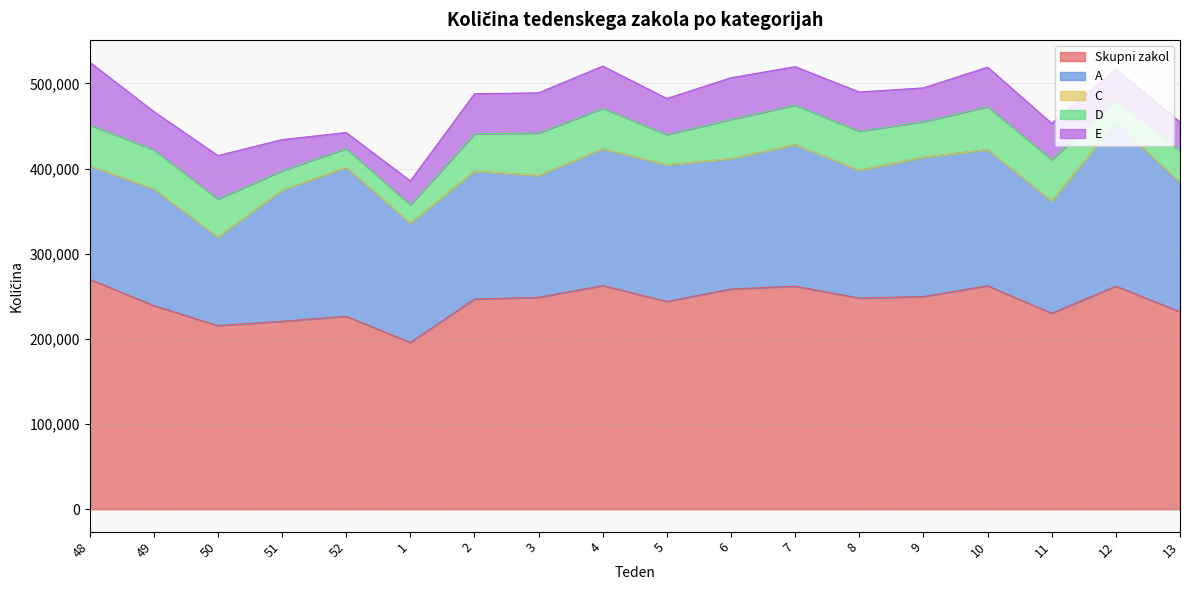

How many interior local valleys does the E series have?

5